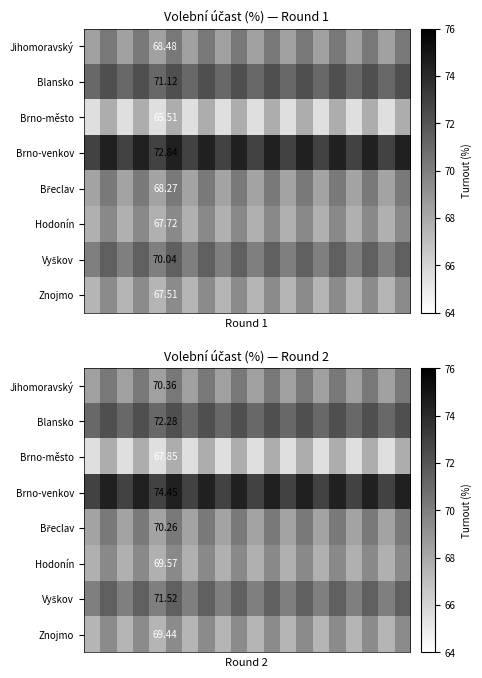

Count the Brno-město values in the range 65 to 67.

10